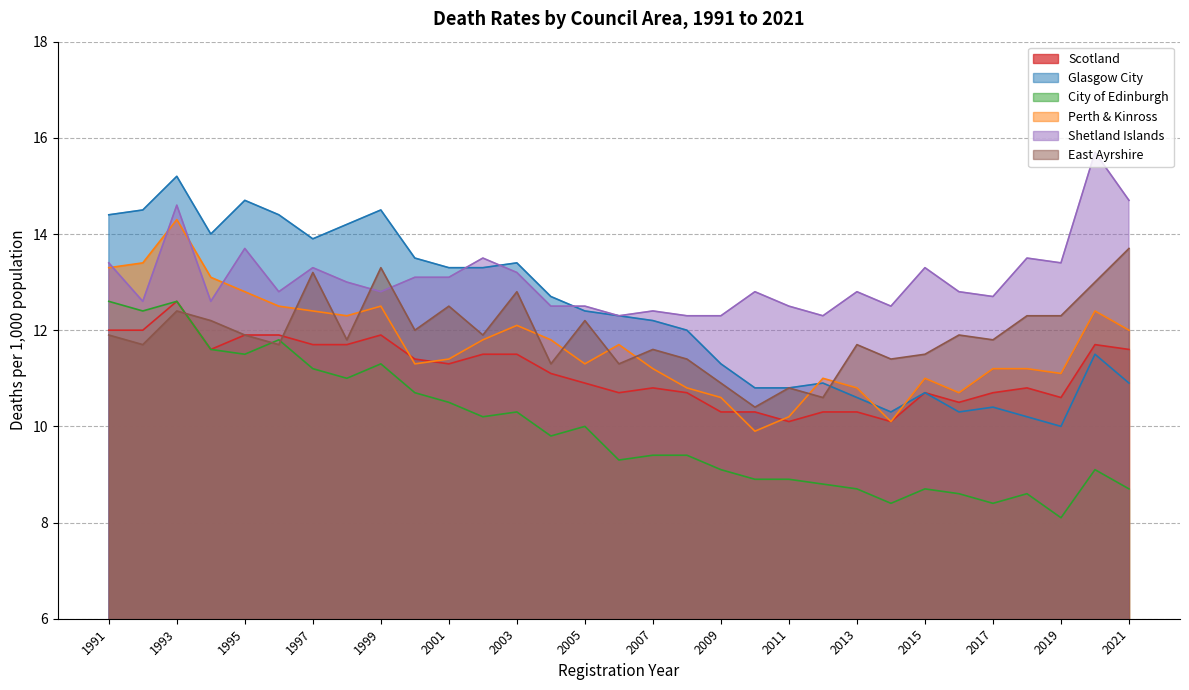

At which label is East Ayrshire closest to 12?

2000